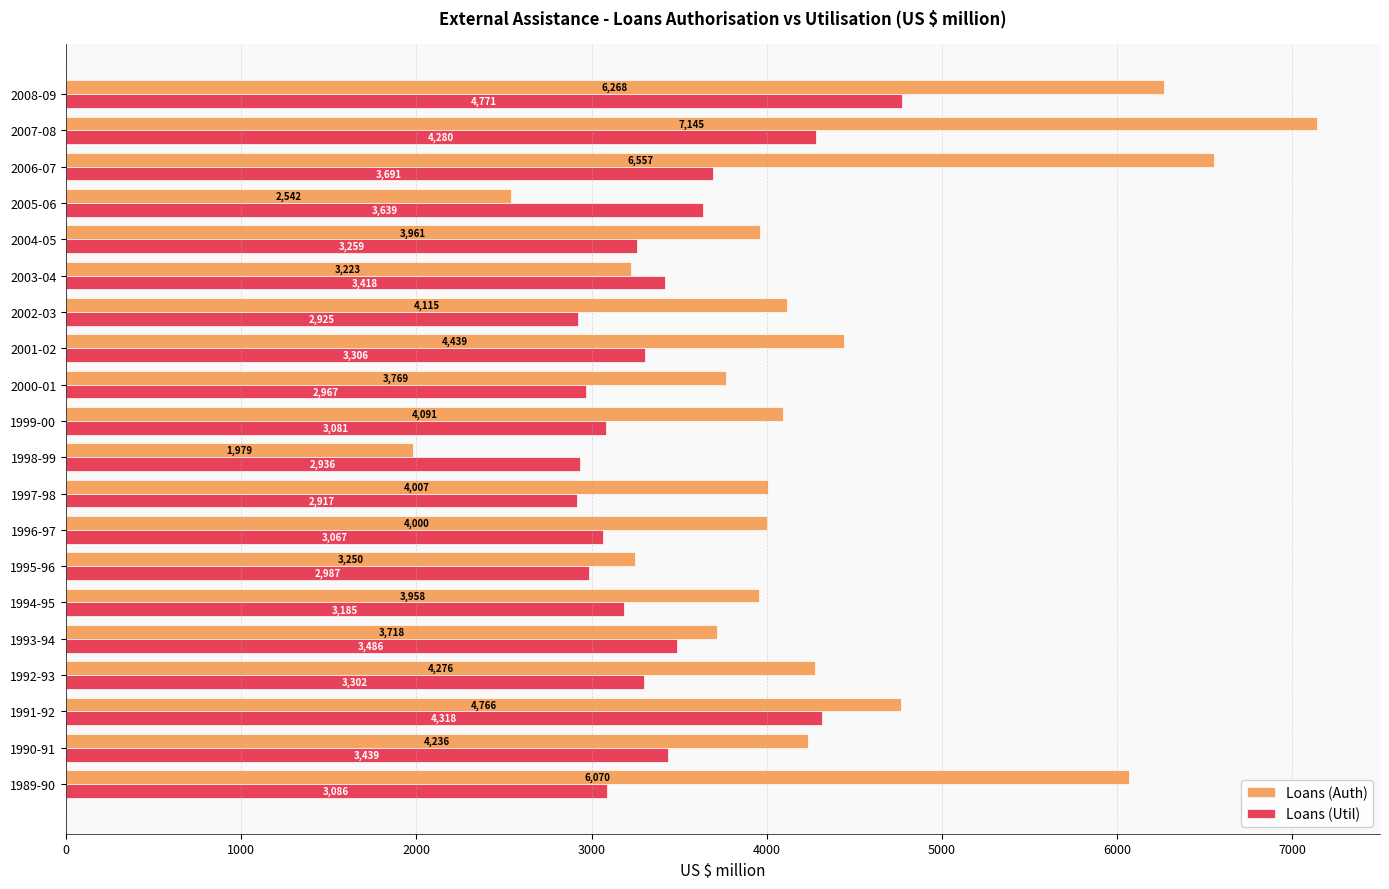

List the series in order of their peak value, highest first.

Loans (Auth), Loans (Util)